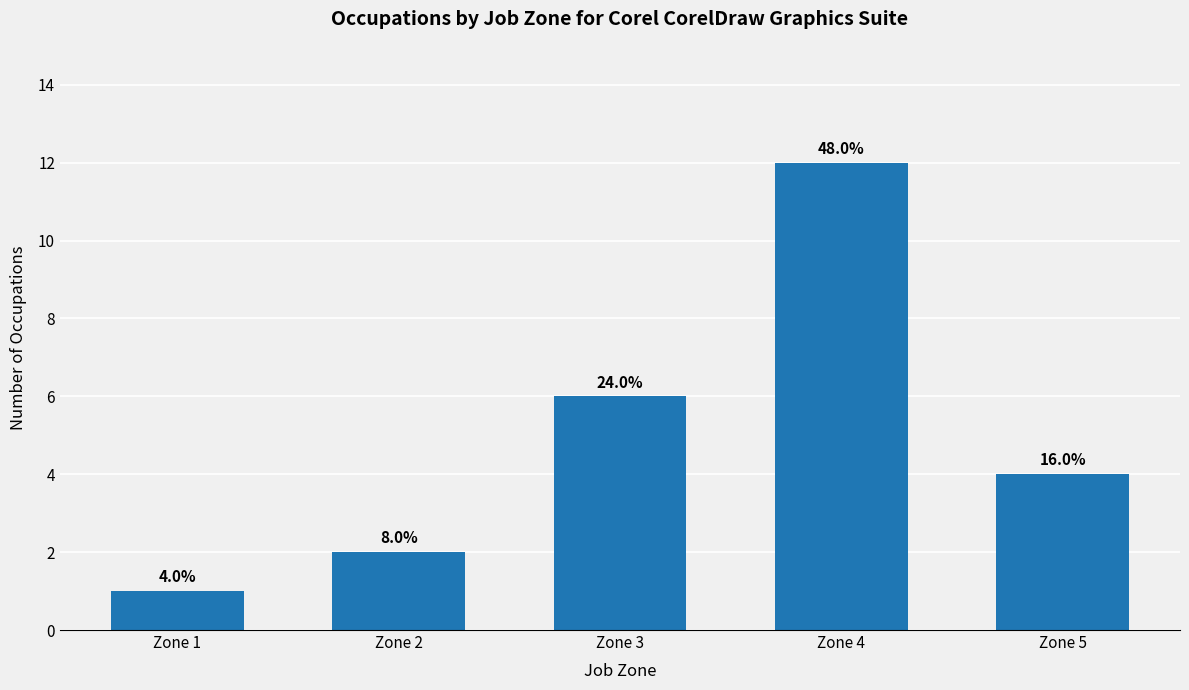

Are the bars horizontal?

No